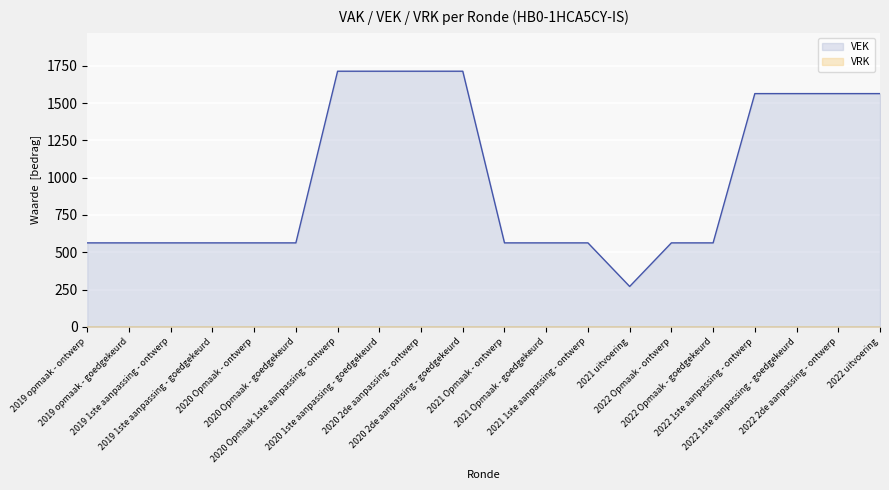

Which has a higher value, 2020 Opmaak 1ste aanpassing - ontwerp or 2022 uitvoering?

2020 Opmaak 1ste aanpassing - ontwerp